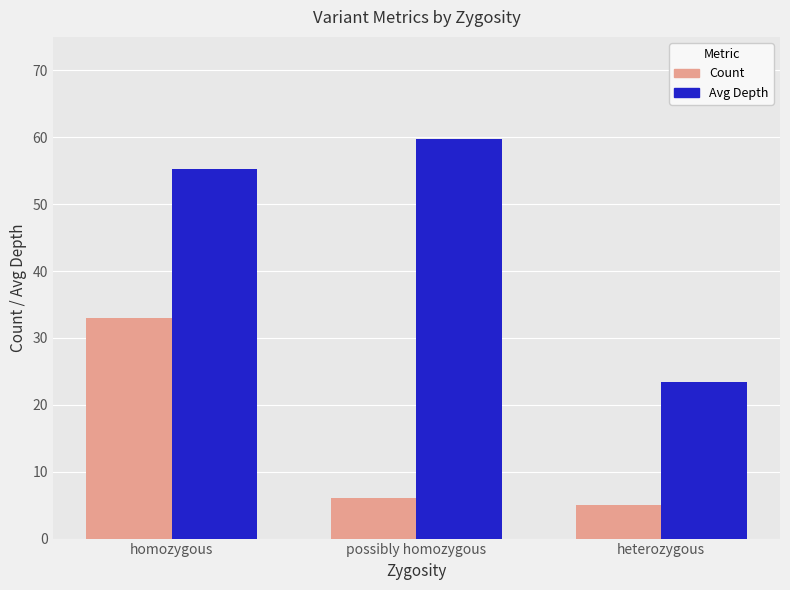

What are all the series names shown in the legend?

Count, Avg Depth